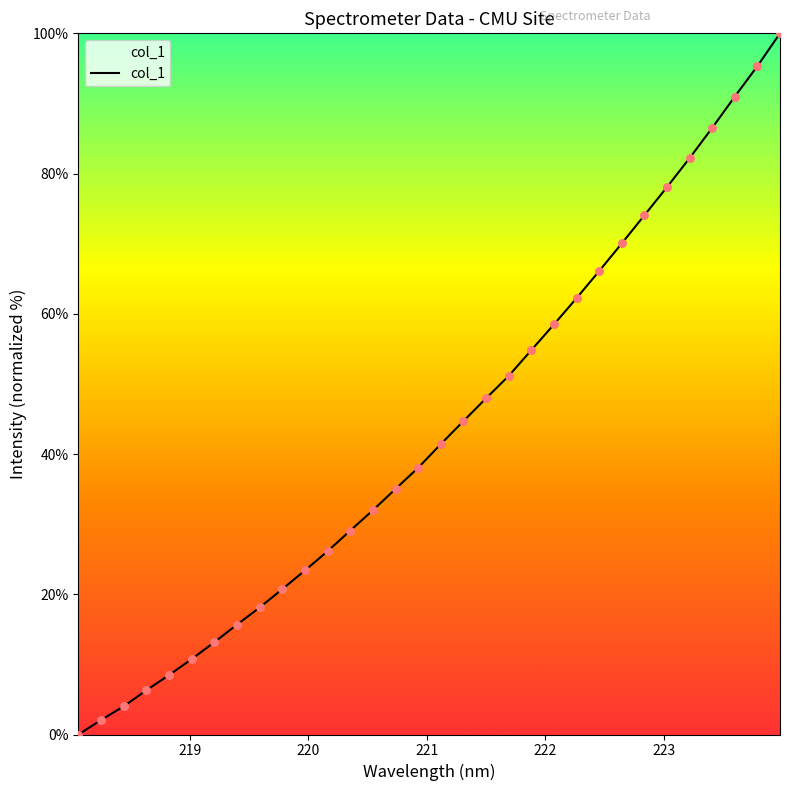

What is the greatest value displayed?

100.0